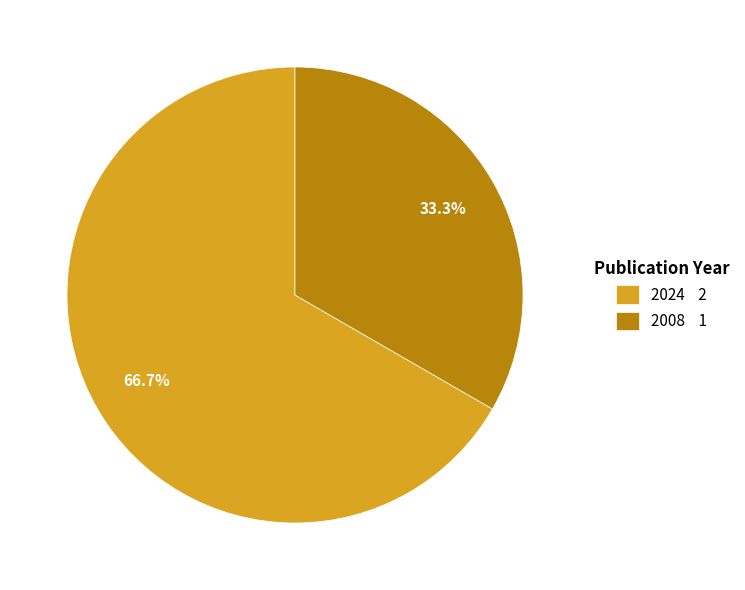

Which has a higher value, 2008 1 or 2024 2?

2024 2